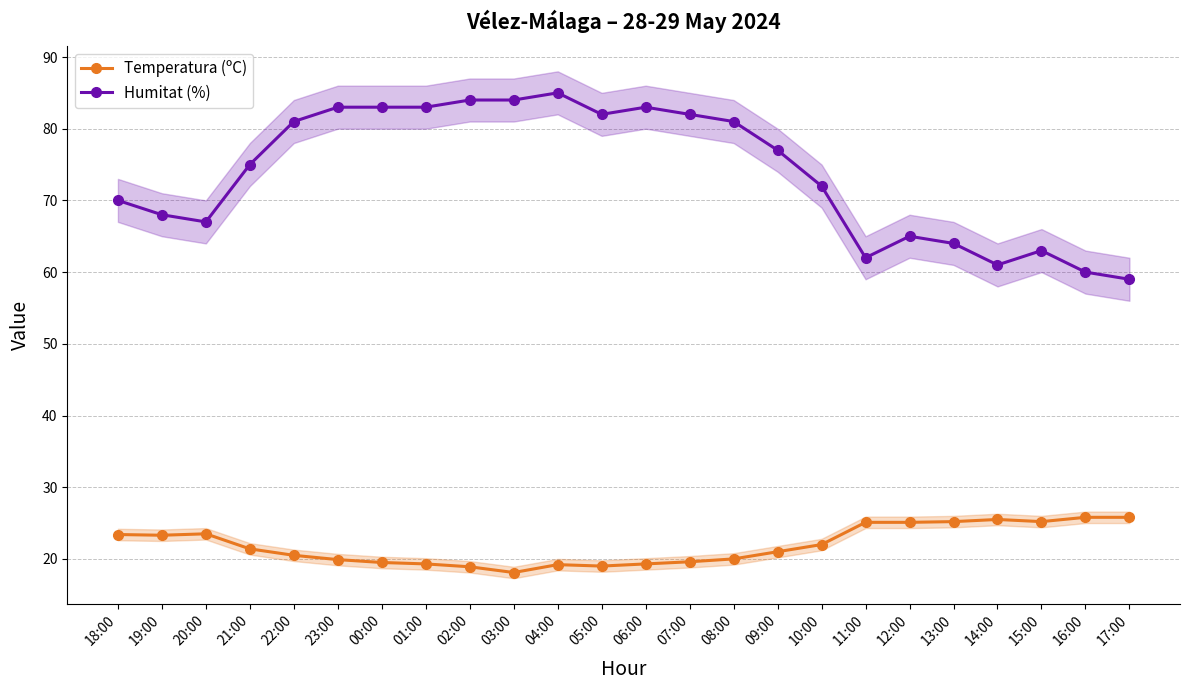

Is the value of Humitat (%) at 15:00 greater than the value of Temperatura (ºC) at 18:00?

Yes